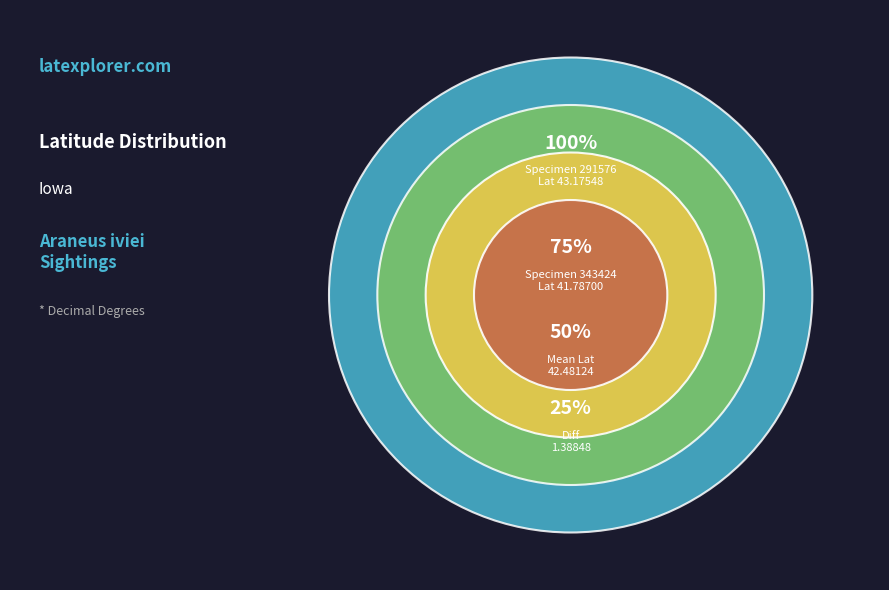

How much of the chart is everything except 343424?

50.8%